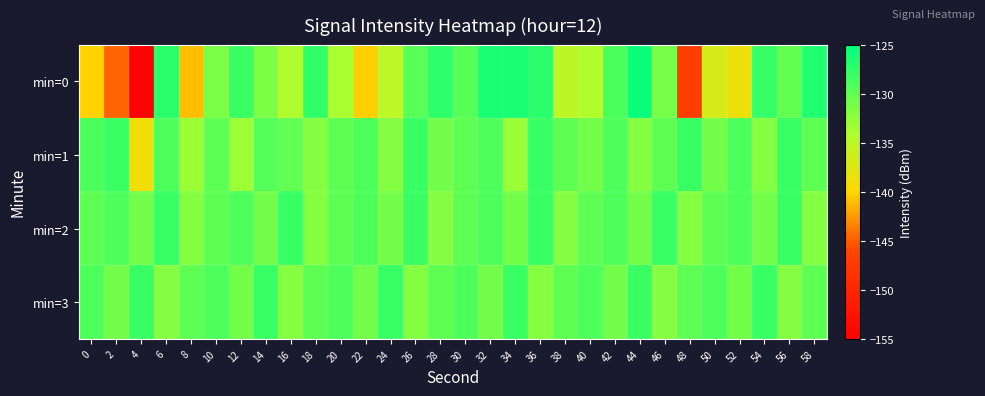

Count the number of data series in this chart.

4